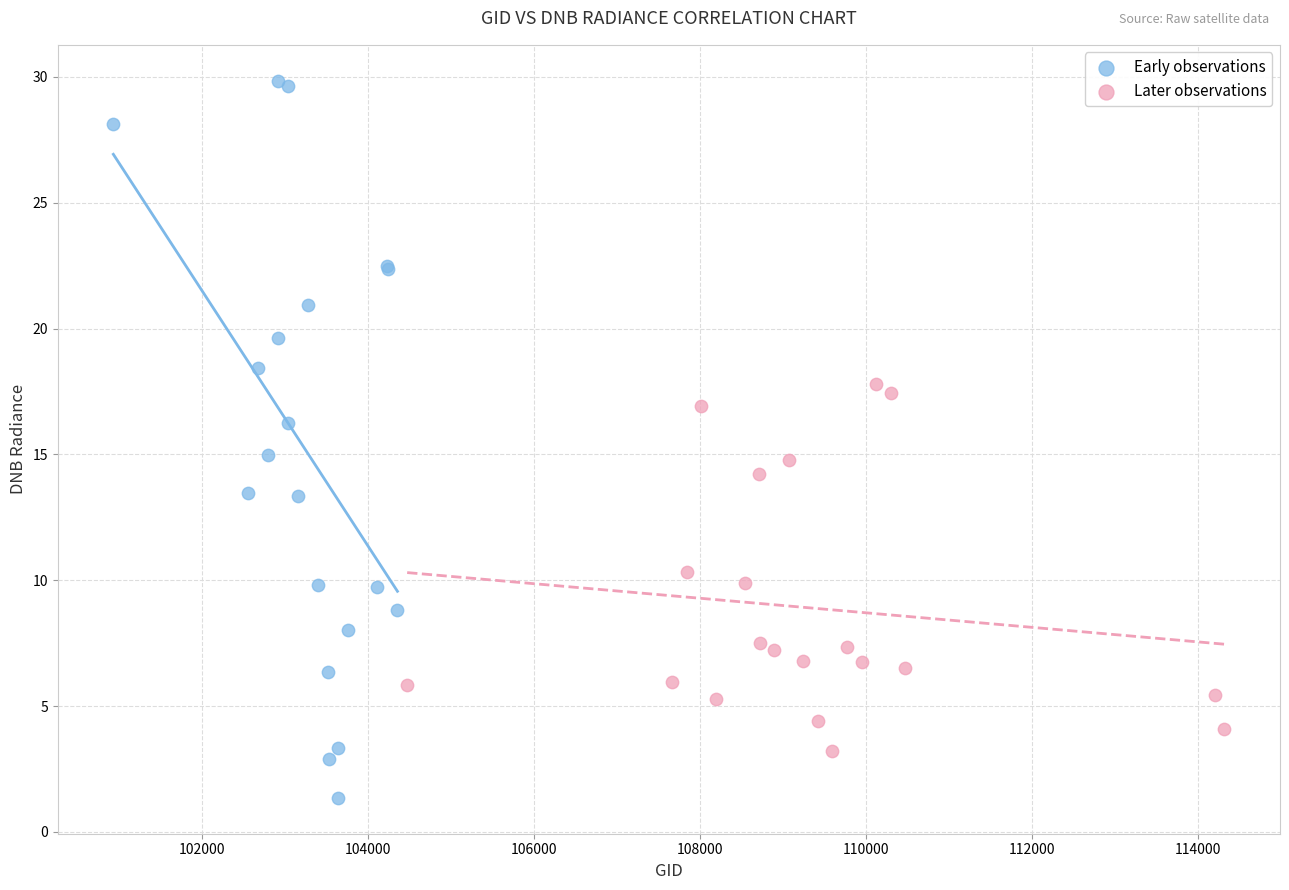

Which series has the largest Y range (max minus min)?

Early observations